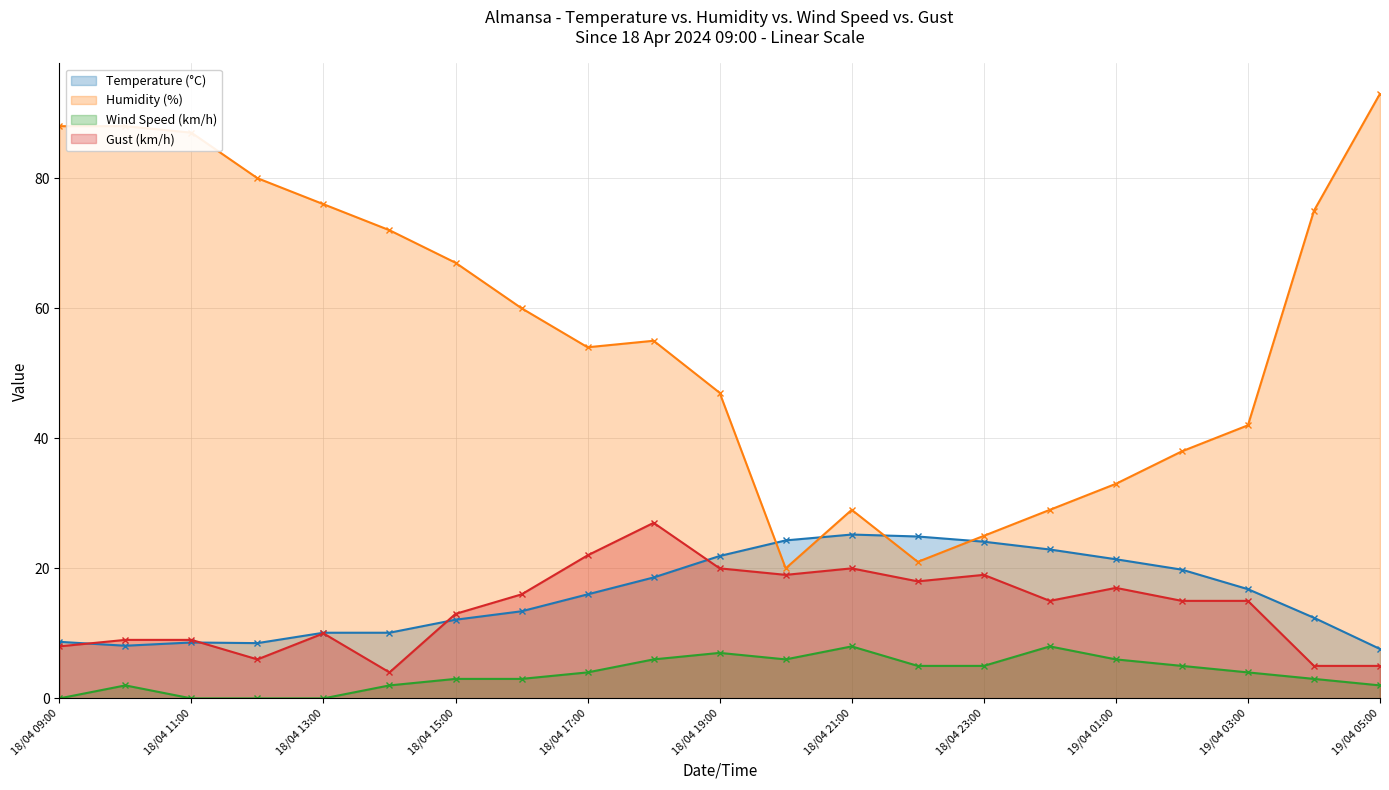

What is the greatest value displayed?

93.0